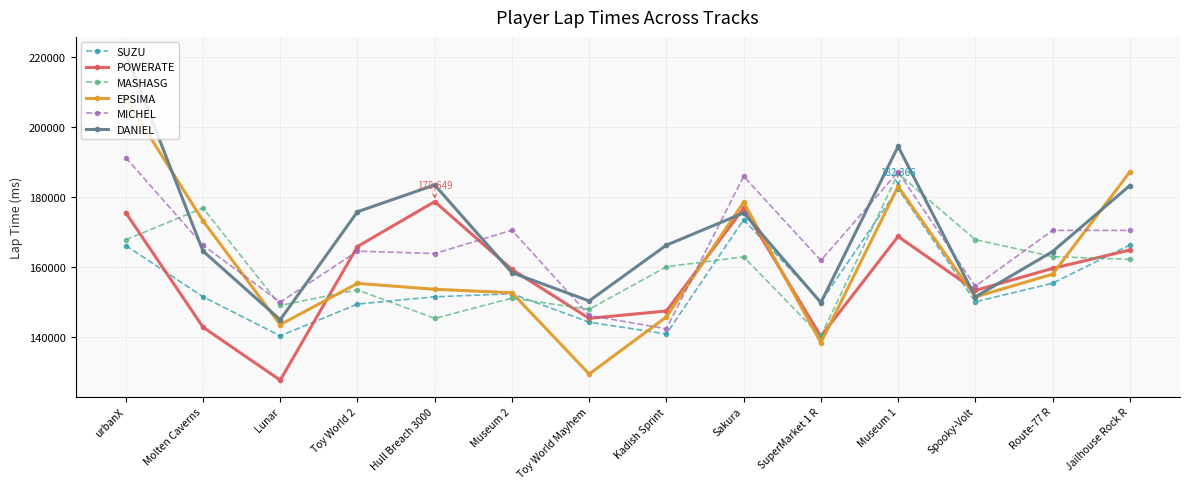

What is the value of the SUZU point at the 2nd from the left?

151407